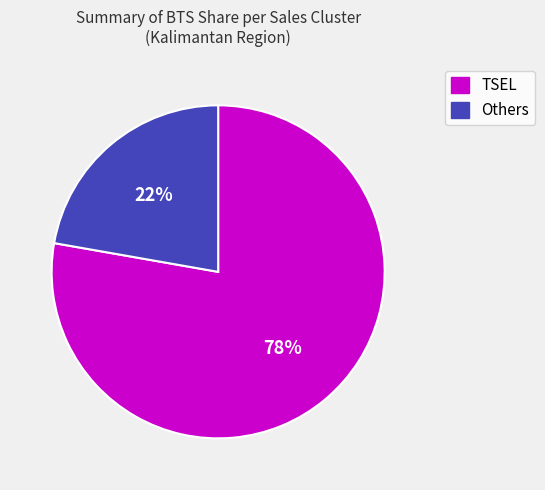

What is the ratio of the value at Others to the value at TSEL?

0.3